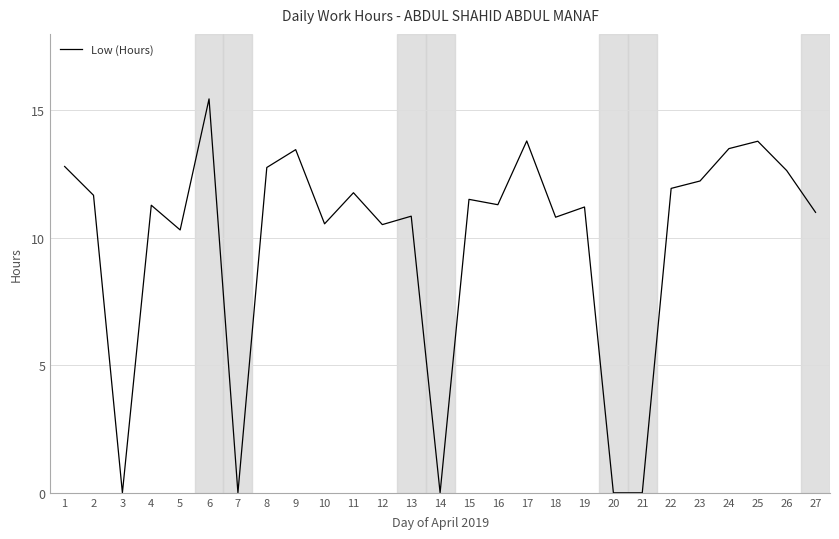

How many interior local peaks (higher than both neighbors) does the data have?

9